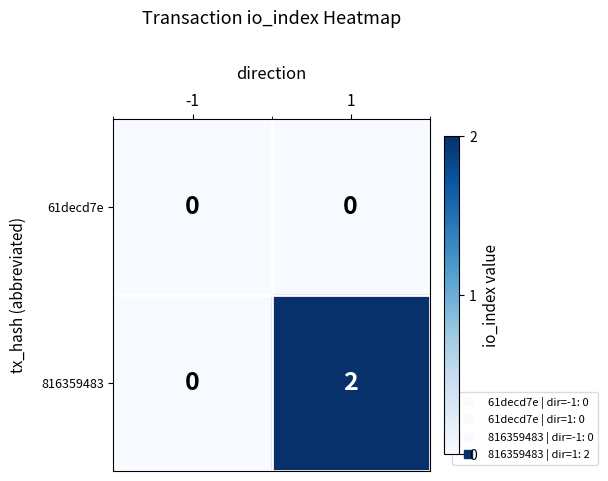

Which series has the widest spread of values?

816359483